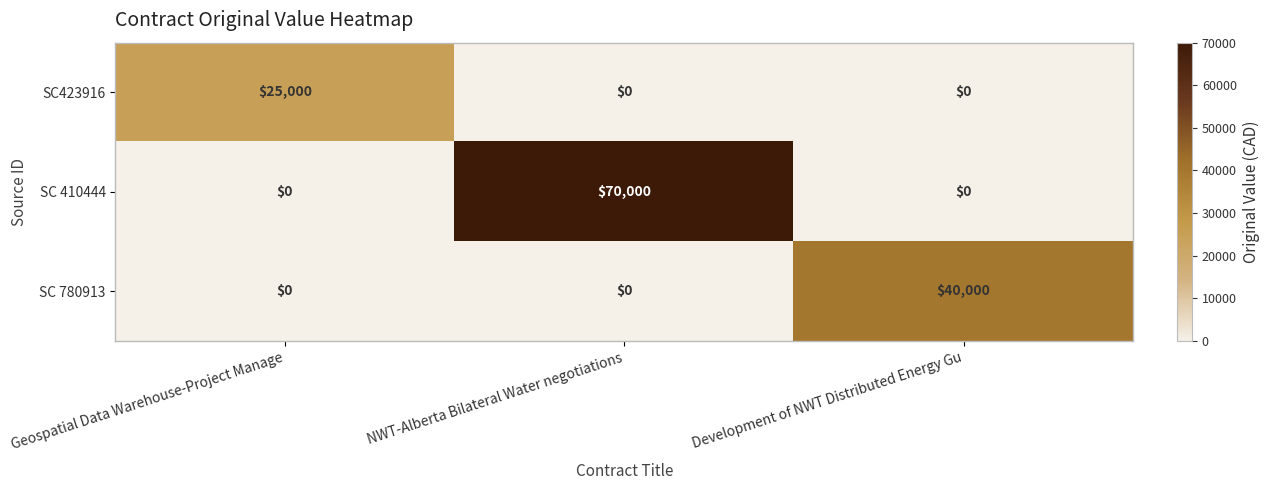

How many SC 410444 values are between 0 and 70000?

3